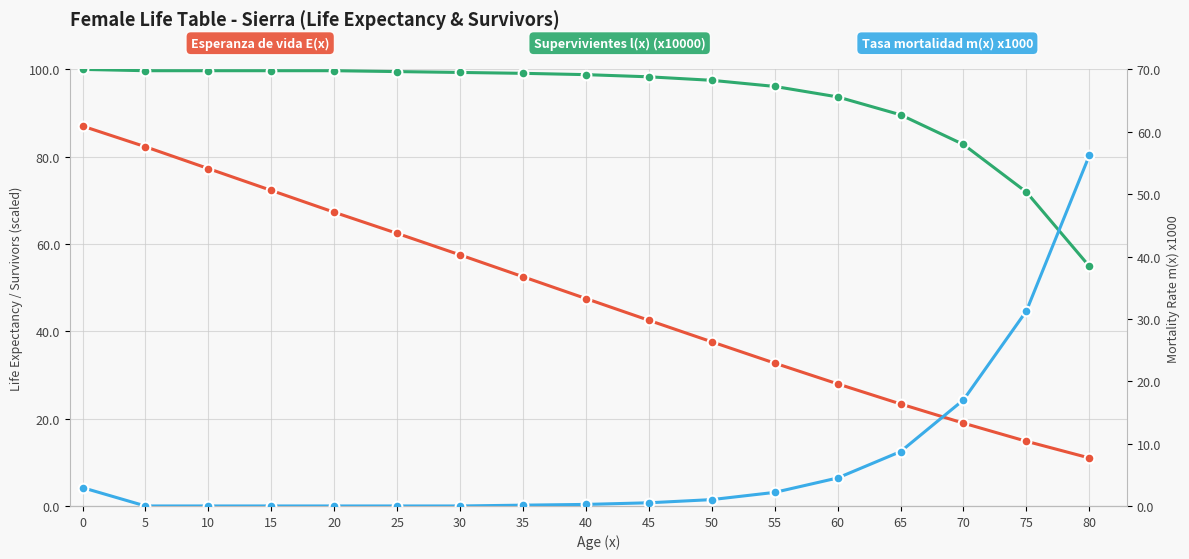

Between 40 and 60, which series saw the biggest shift?

Esperanza de vida E(x)